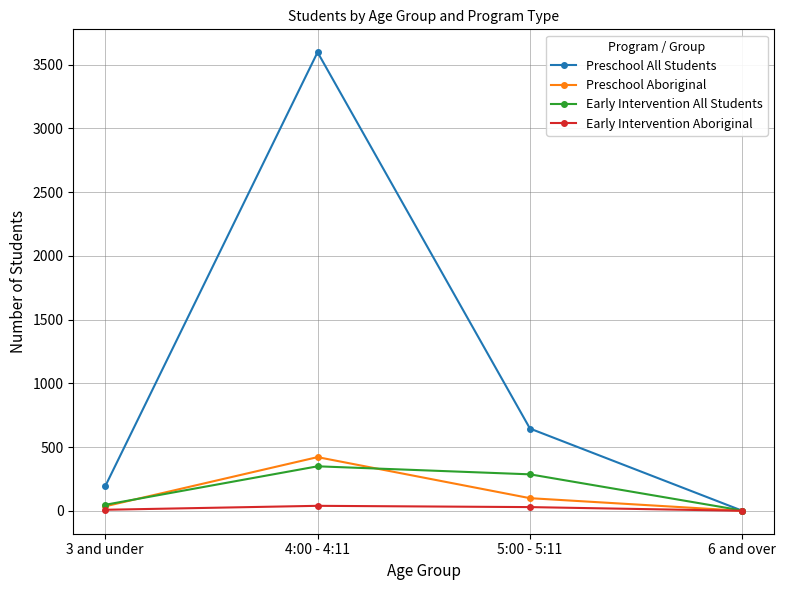

What is the difference between the second highest and minimum values in the Preschool All Students series?

645